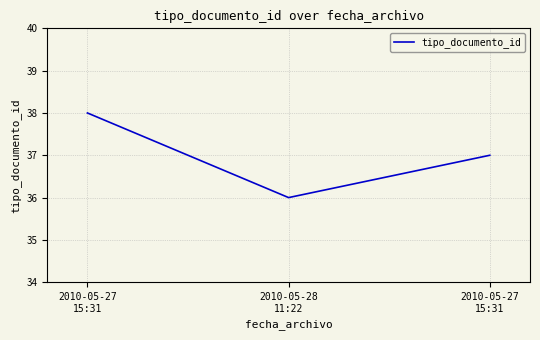

True or false: the data shows 38 at 2010-05-27
15:31.

True